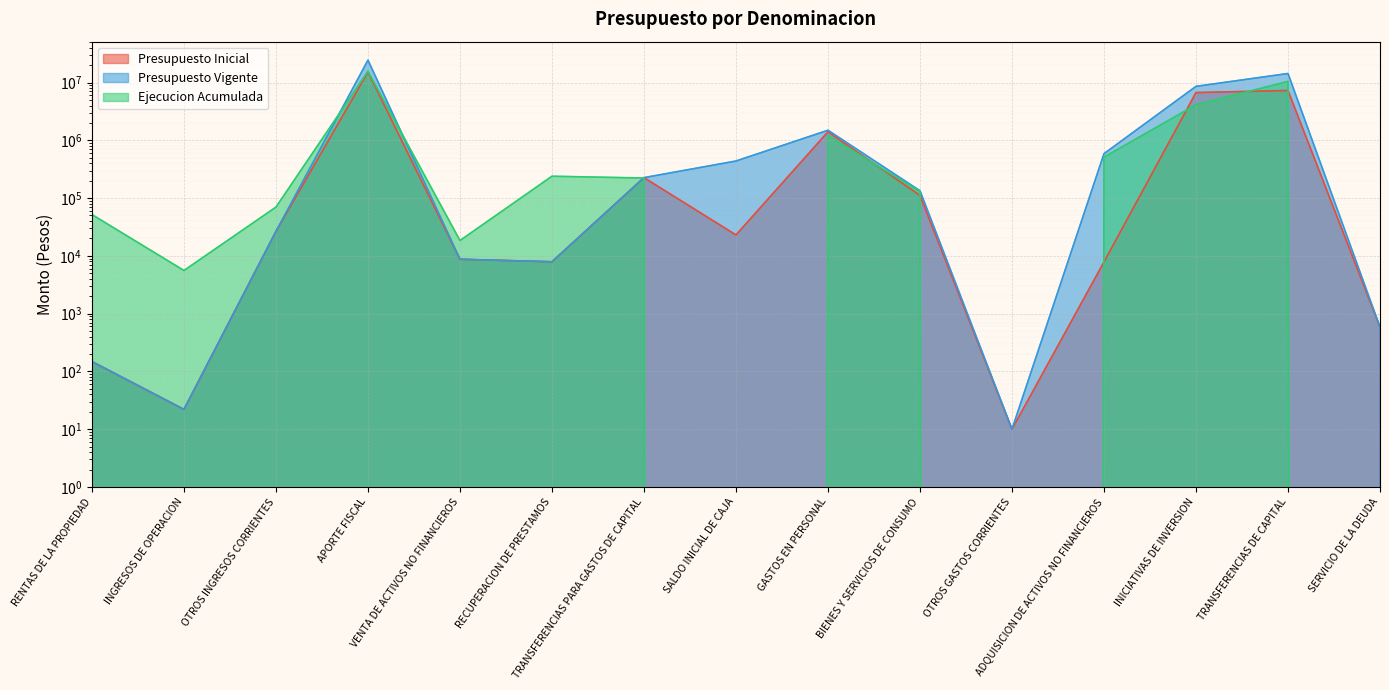

What is the difference between the second highest and minimum values in the Presupuesto Inicial series?

7279129